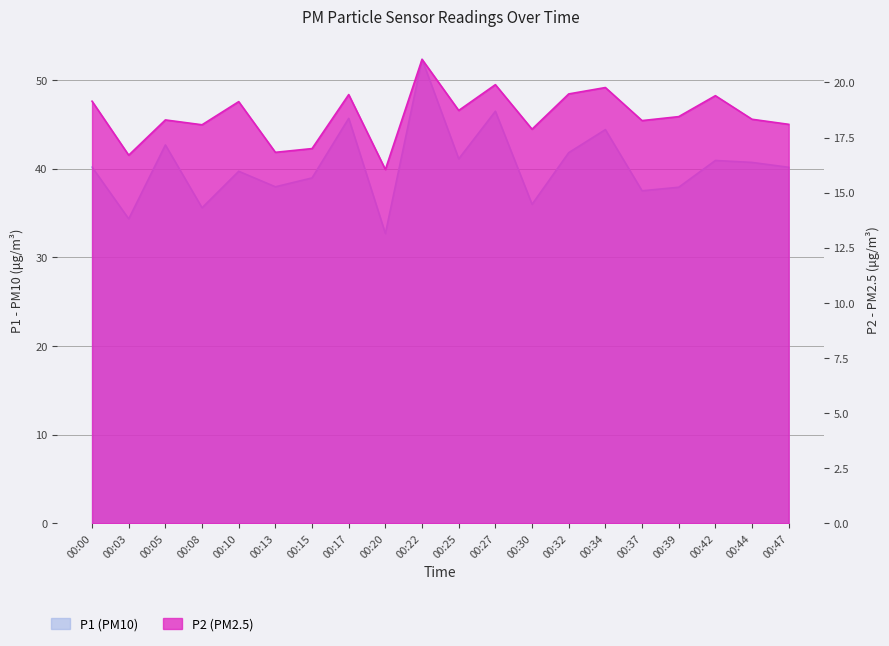

Which has a higher value, 00:20 or 00:10?

00:10